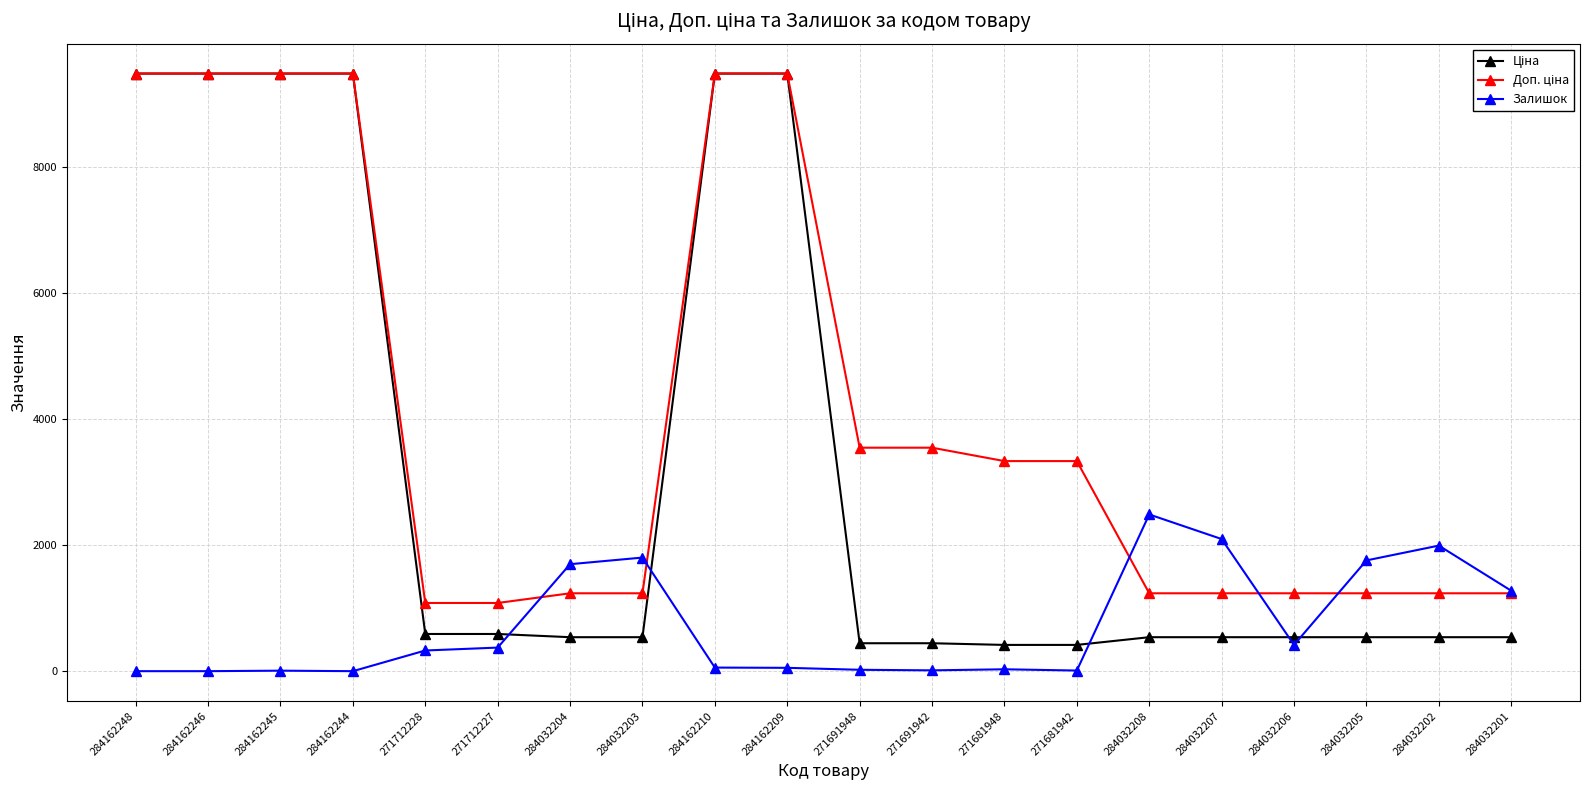

What is the total value across all series at 284032208?

4260.4